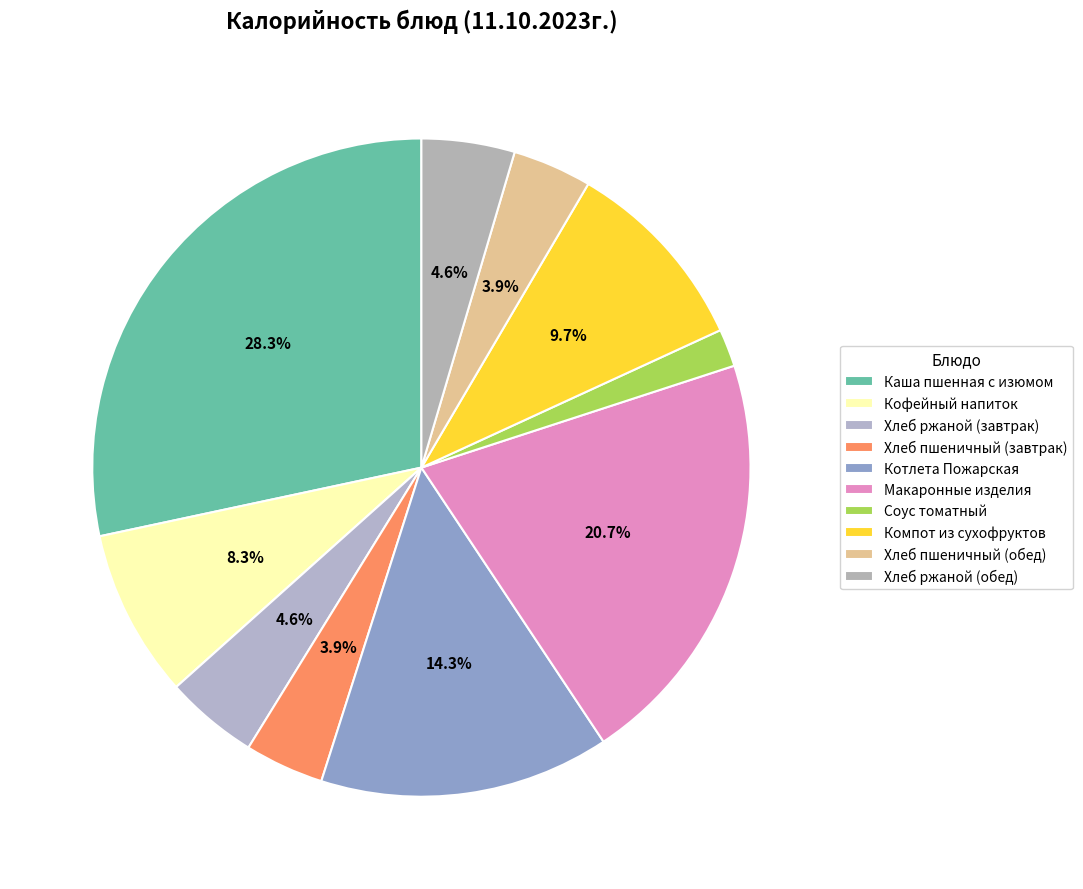

True or false: Хлеб ржаной (обед) accounts for 1% of the total.

False